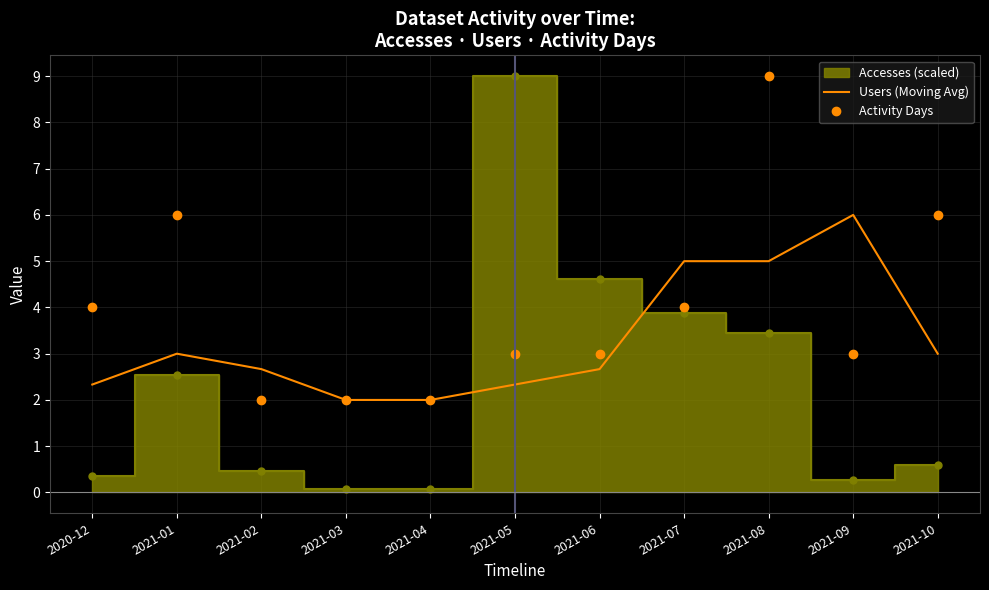

Is the value of Users (Moving Avg) at 2021-01 greater than the value of Activity Days at 2021-10?

No